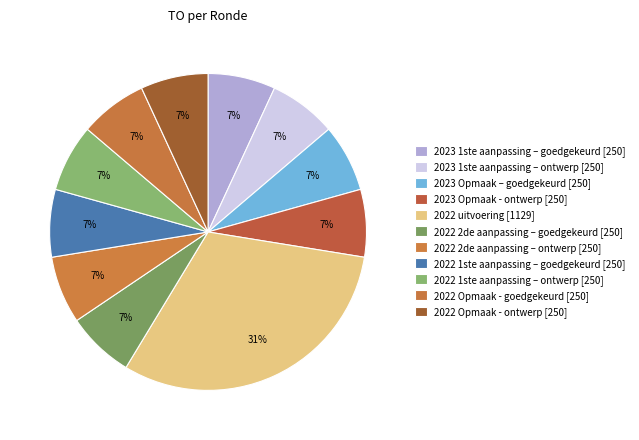

Which category has the biggest portion of the pie?

2022 uitvoering